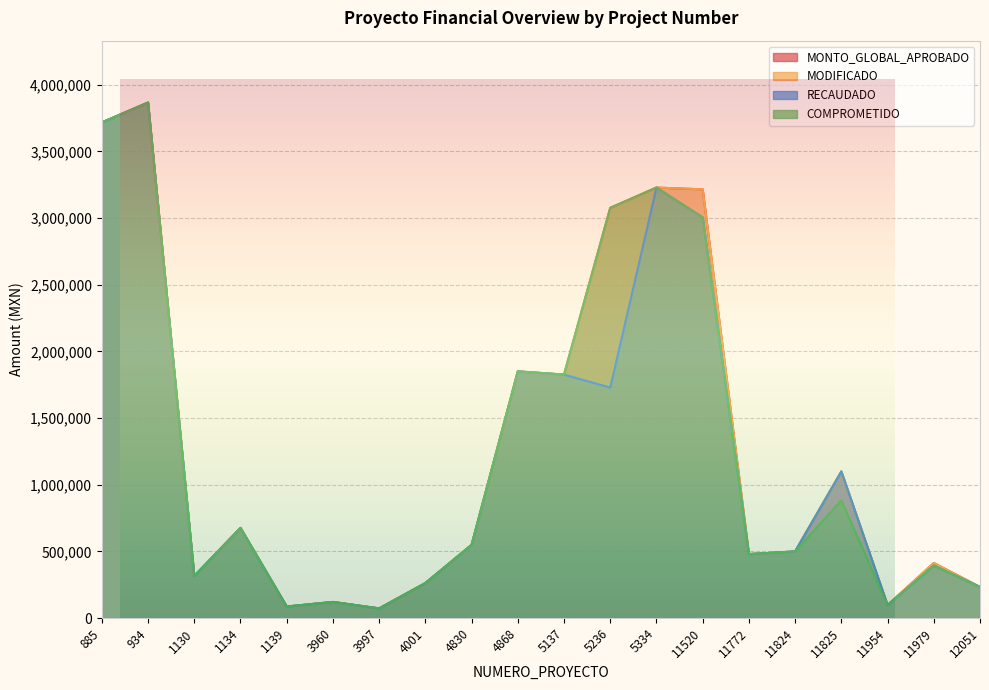

What is the average value of the RECAUDADO series?

1205583.3